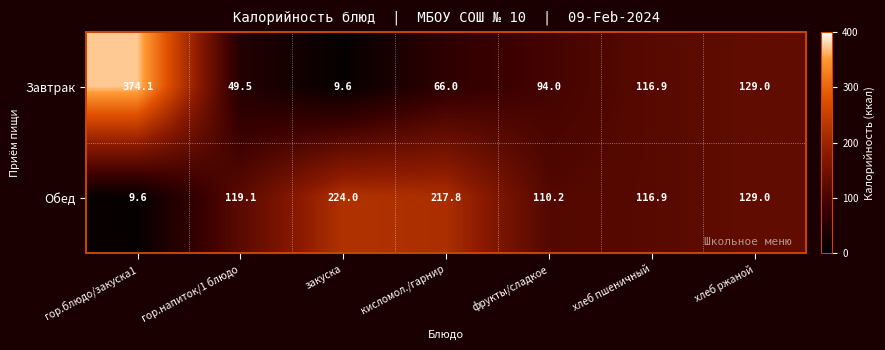

What is the total value across all series at фрукты/сладкое?

204.2